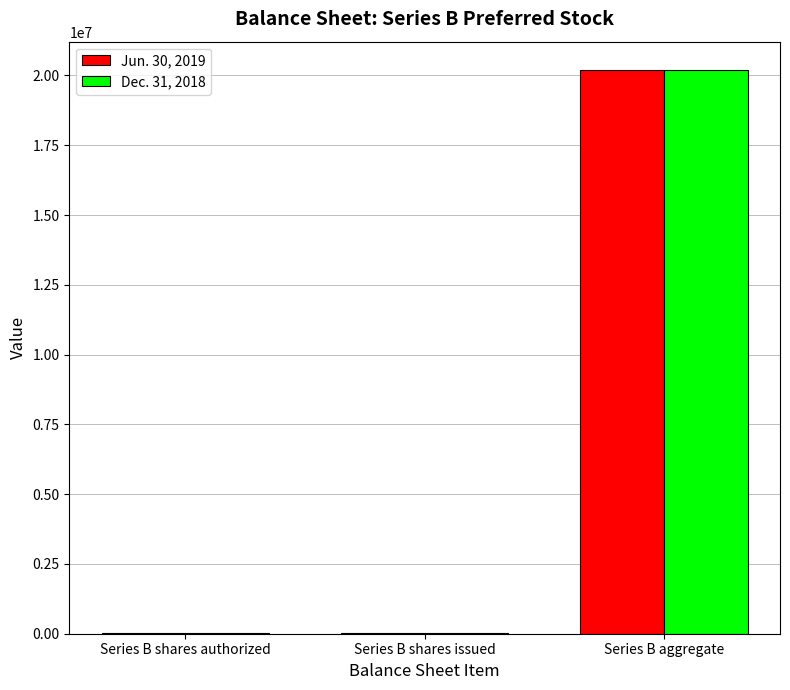

At which category is the sum across all series the highest?

Series B aggregate